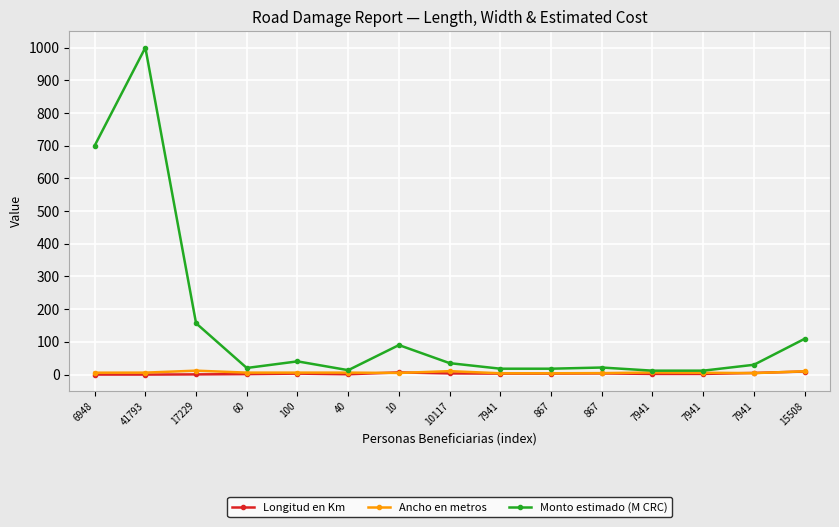

How many lines are shown in the chart?

3